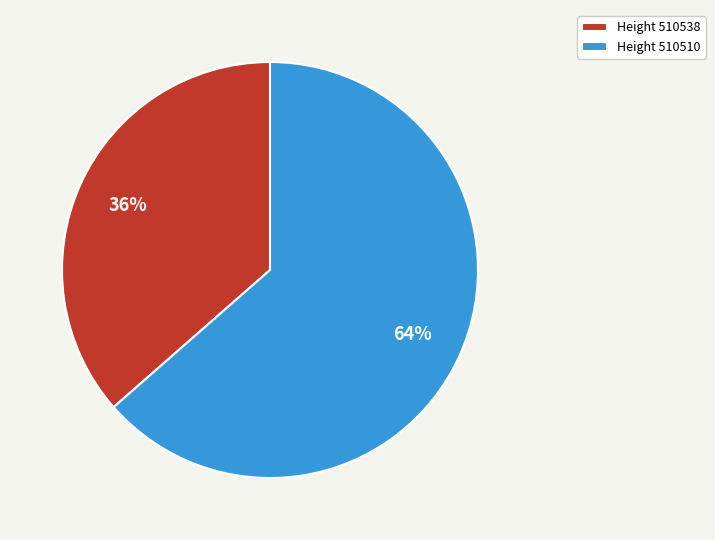

How many segments does this pie chart have?

2